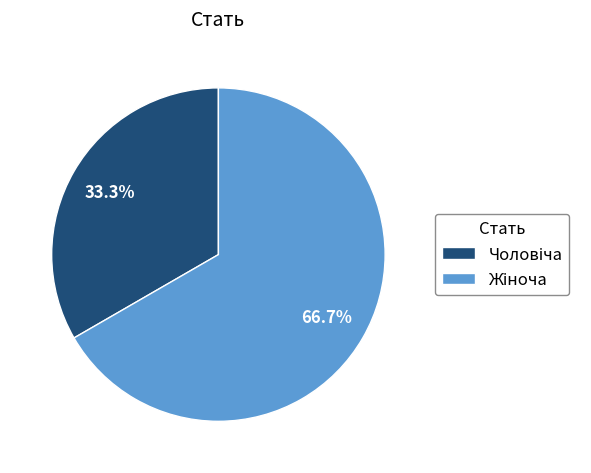

Does any single category account for the majority?

Yes